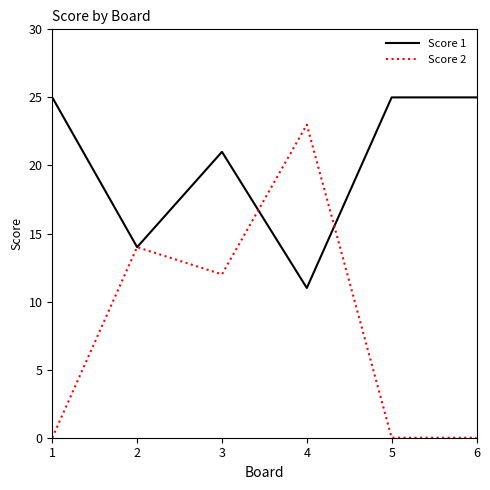

Which series ends up on top after the final intersection of Score 2 and Score 1?

Score 1